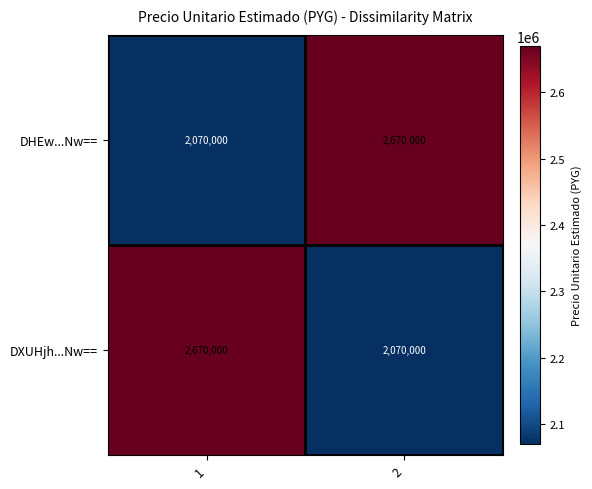

How many values in the DXUHjh...Nw== series are below 2670000?

1